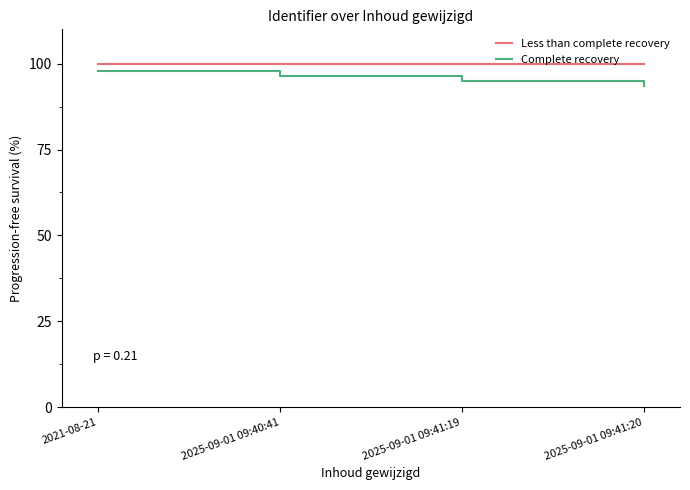

True or false: Complete recovery and Less than complete recovery cross at least once.

False